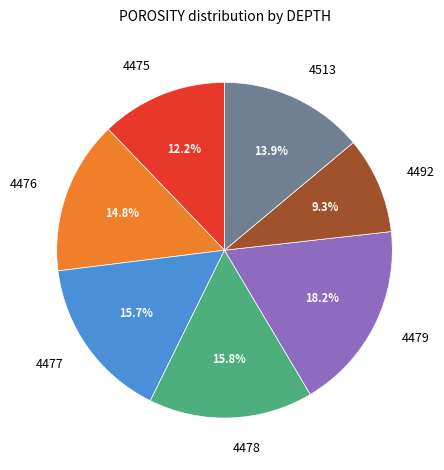

How many segments does this pie chart have?

7